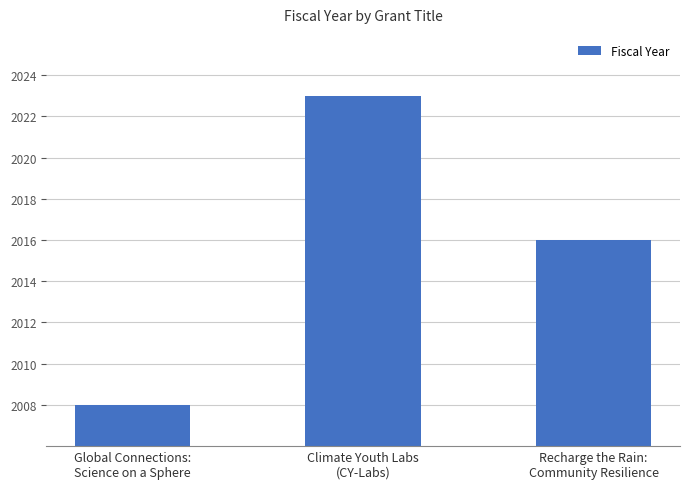

How many bars are there in total?

3